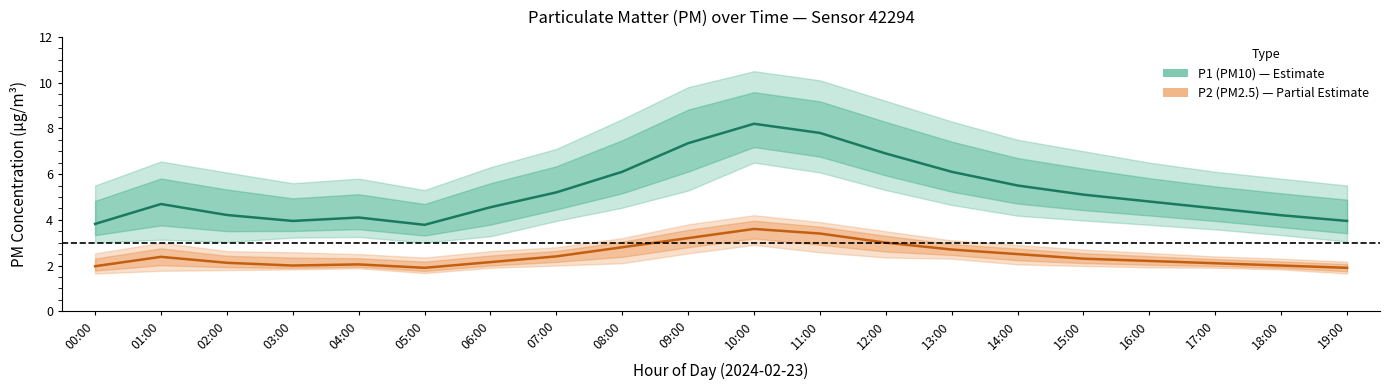

Reading left to right, transcribe all the data shown in this chart.

P1 (PM10): 3.8	4.7	4.2	4.0	4.1	3.8	4.5	5.2	6.1	7.3	8.2	7.8	6.9	6.1	5.5	5.1	4.8	4.5	4.2	4.0
P2 (PM2.5): 2.0	2.4	2.1	2.0	2.0	1.9	2.1	2.4	2.8	3.2	3.6	3.4	3.0	2.7	2.5	2.3	2.2	2.1	2.0	1.9